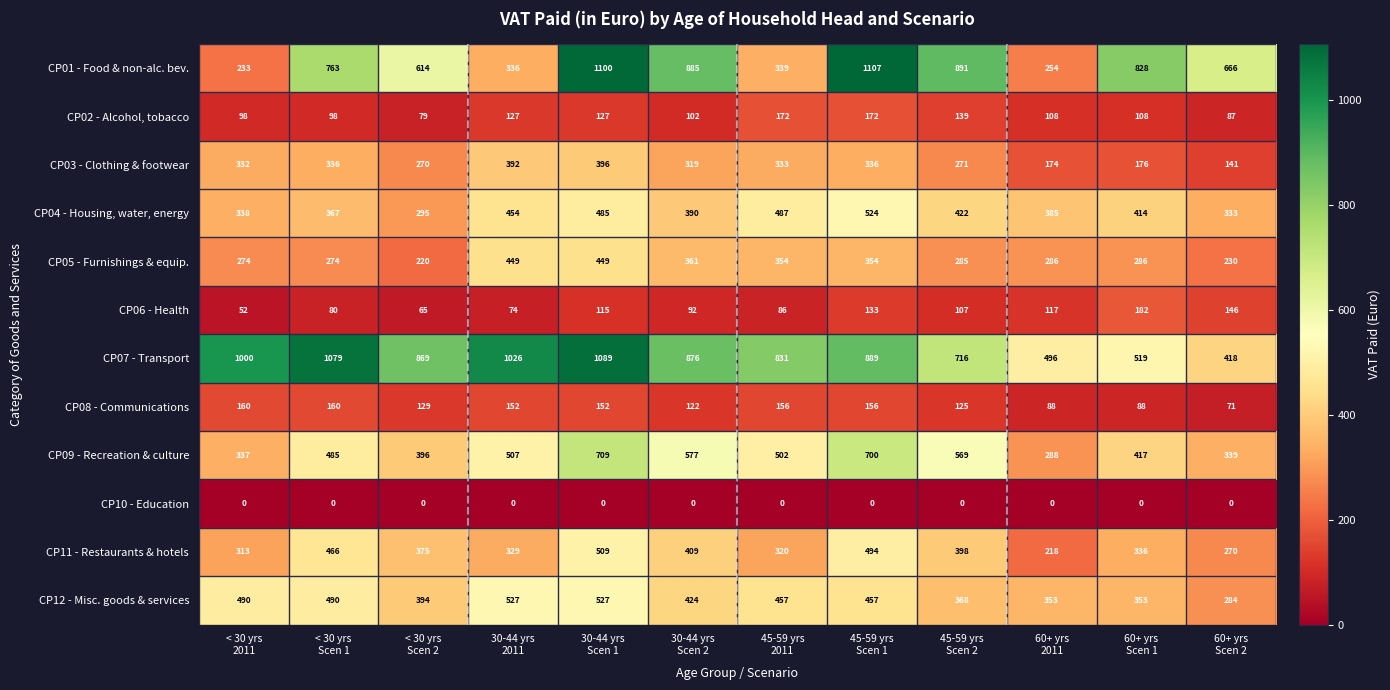

What is the greatest value displayed?

1107